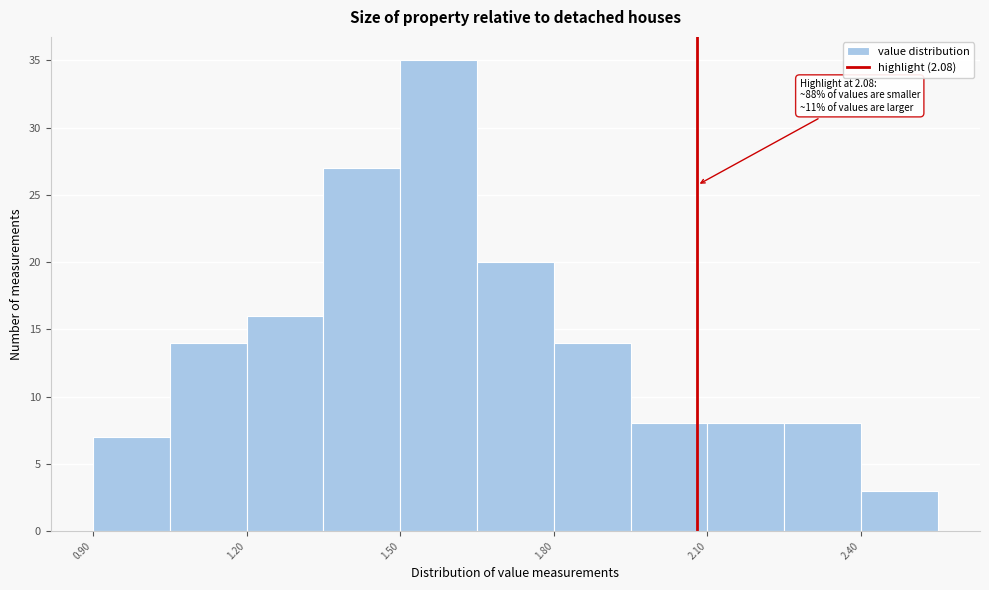

Around what value on the x-axis is the tallest bar? Give the approximate position of its centre, as read against the axis.

1.60